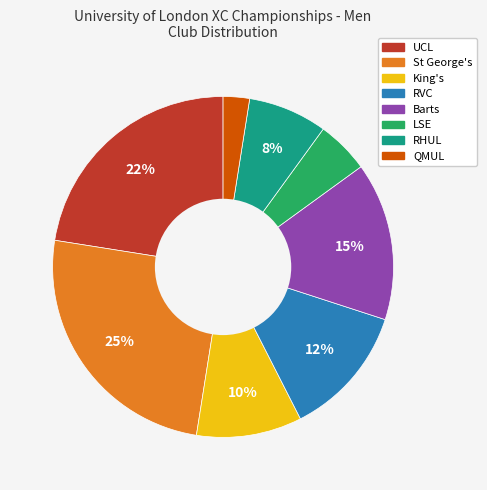

Between RHUL and King's, which is larger?

King's